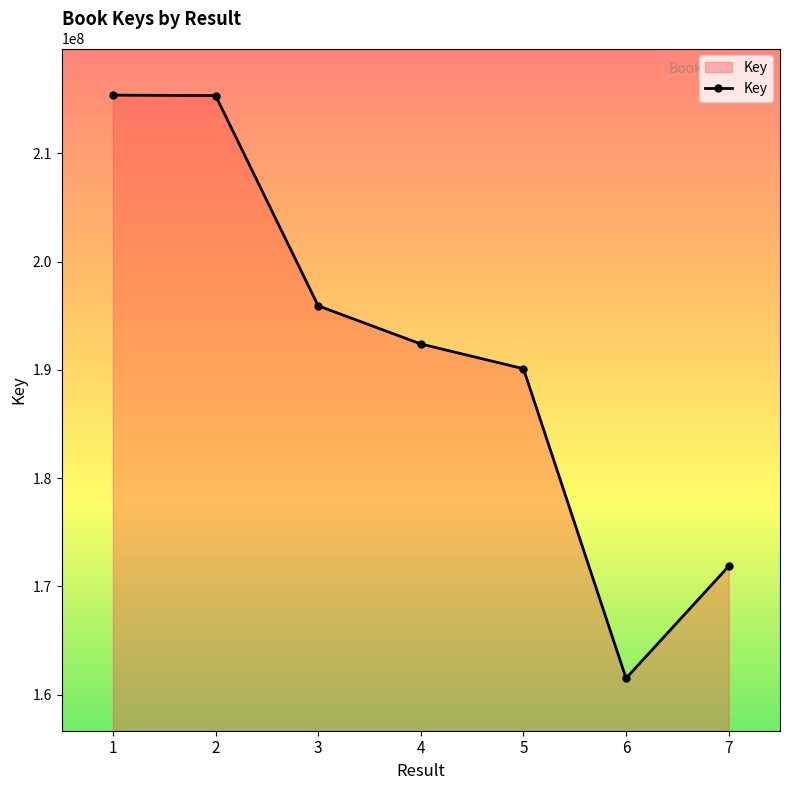

How many lines are shown in the chart?

1